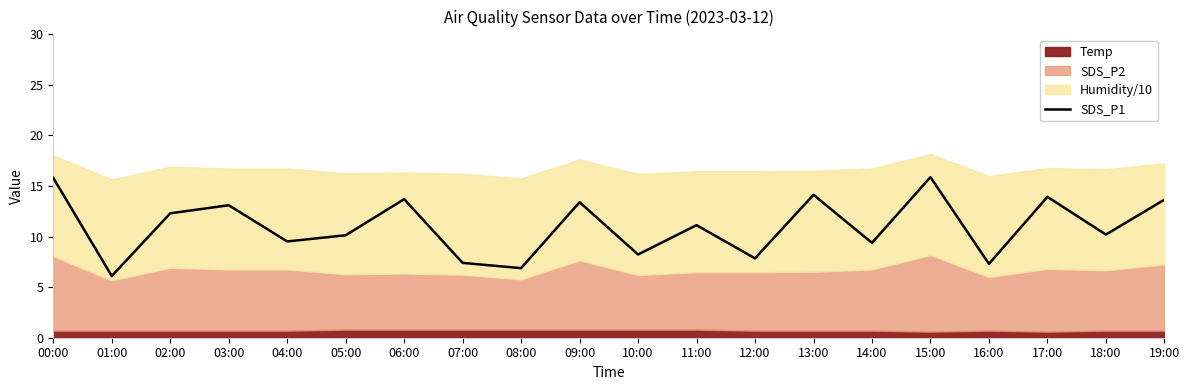

At which category does the chart reach its peak across all series?

15:00